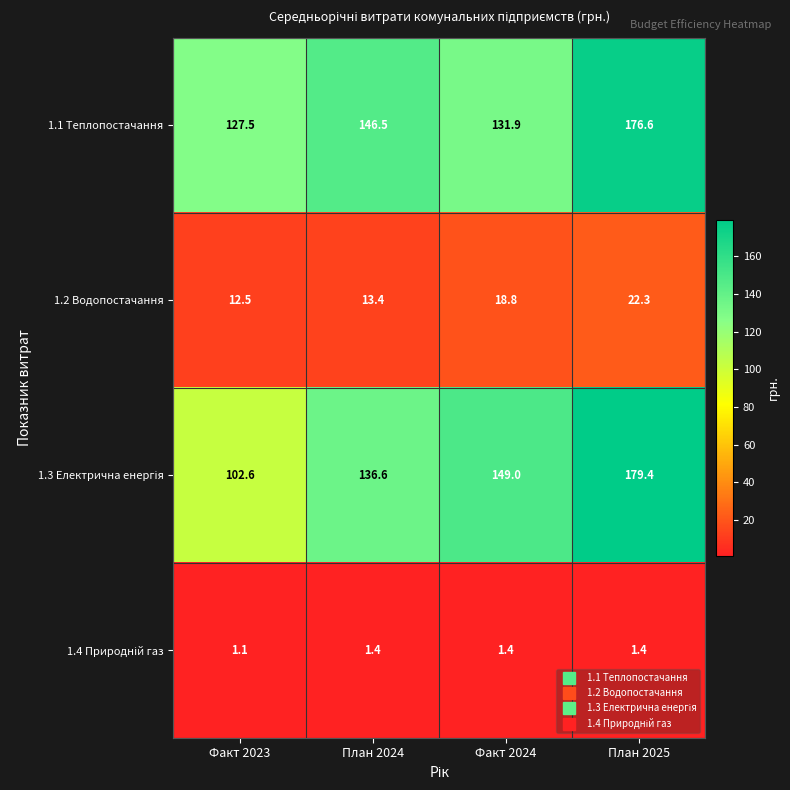

Between План 2024 and Факт 2024, which series saw the biggest shift?

1.1 Теплопостачання